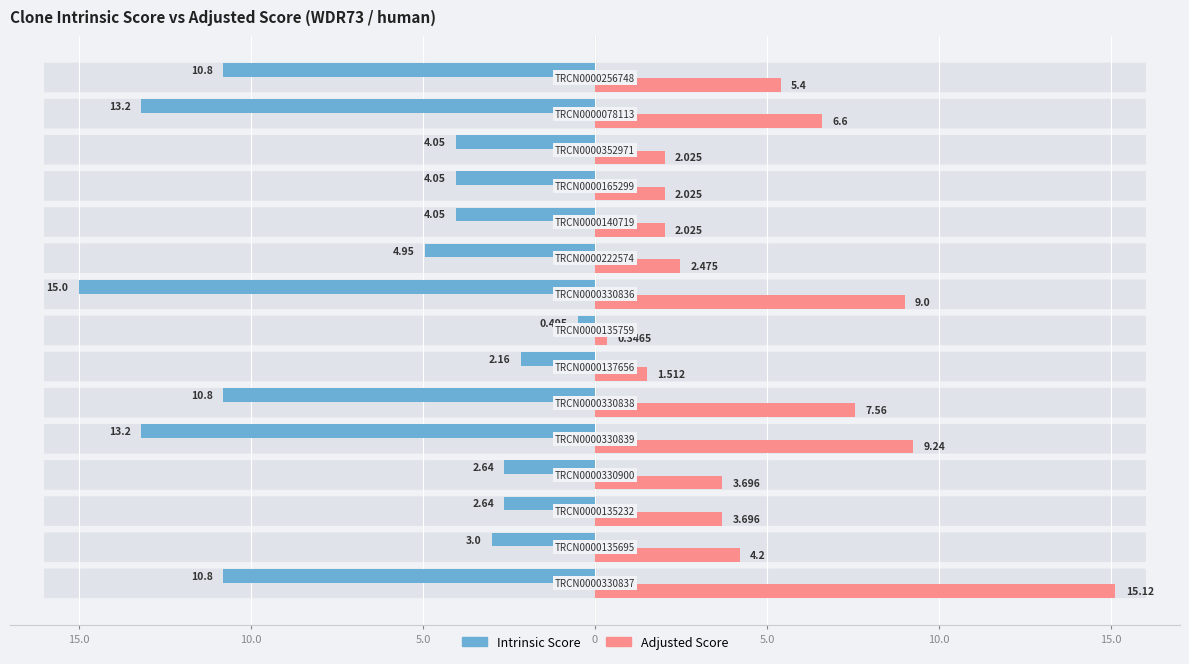

What are all the series names shown in the legend?

Intrinsic Score, Adjusted Score